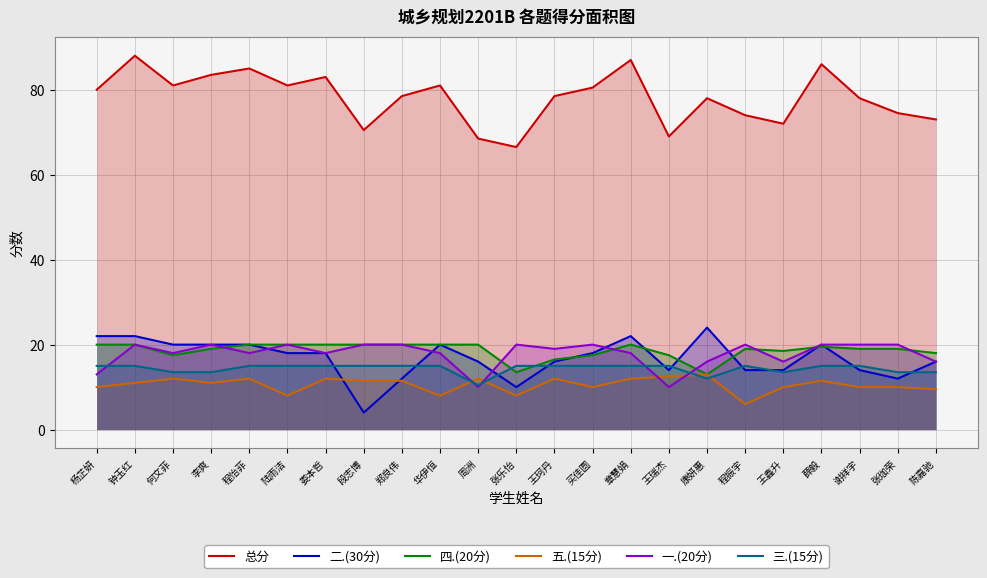

List the labels in order of 一.(20分) value, smallest first.

周洲, 王瑞杰, 杨芷妍, 康妍惠, 王鑫升, 陈嘉驰, 何文菲, 程怡菲, 娄本哲, 华伊恒, 章慧娟, 王珂丹, 钟玉红, 李爽, 陆雨洁, 段志博, 郑良伟, 张乐怡, 买佳圆, 程振宇, 薛毅, 谢祥宇, 张珈荣